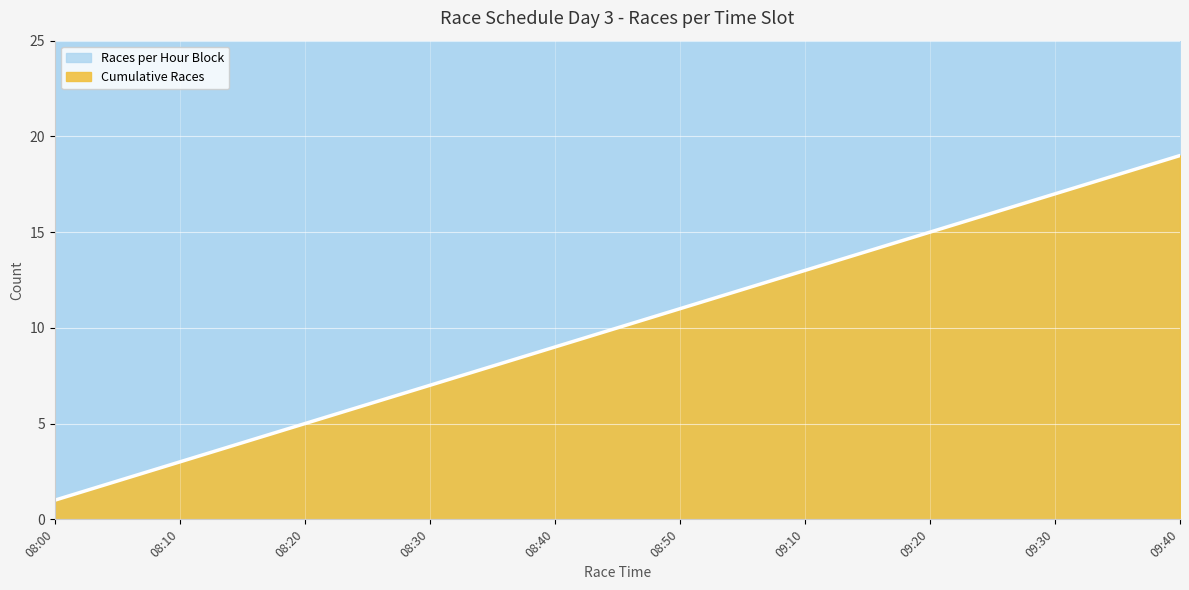

The chart shows a value of 5 at 08:50. True or false?

False